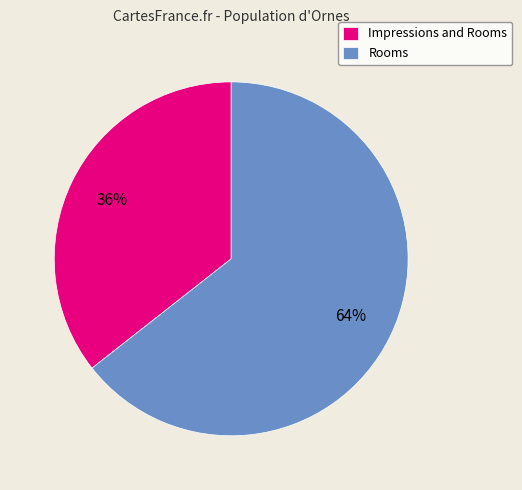

Which category has the biggest portion of the pie?

Rooms